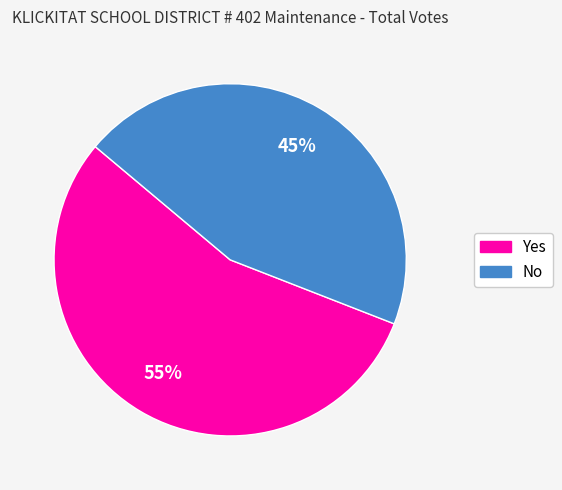

Is there a majority slice in this chart?

Yes